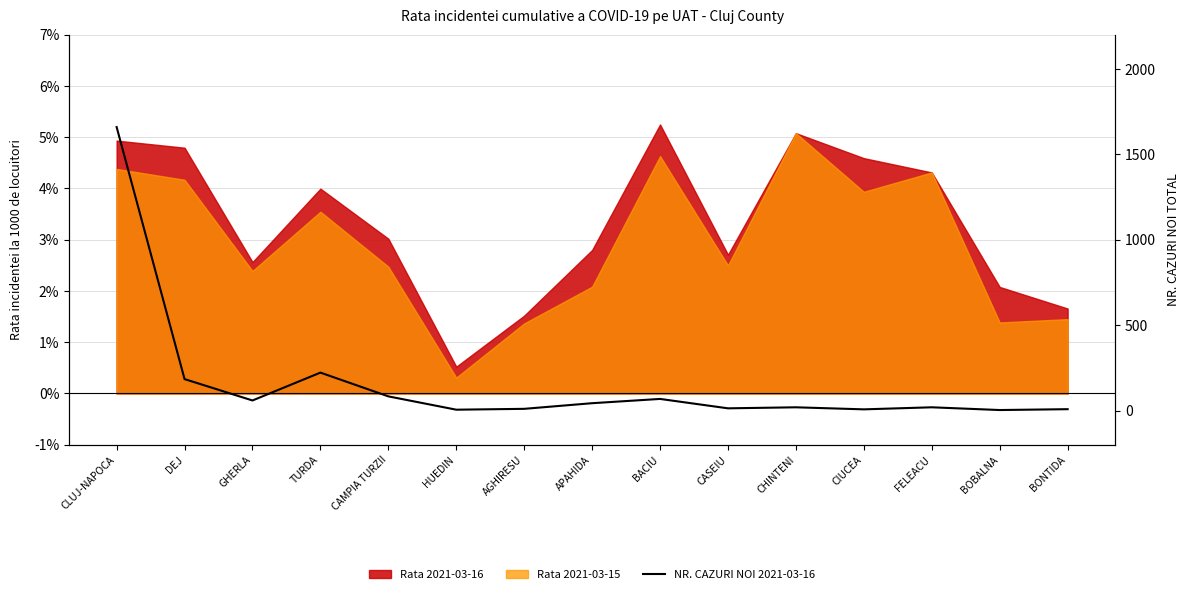

Does the chart have visible grid lines?

Yes